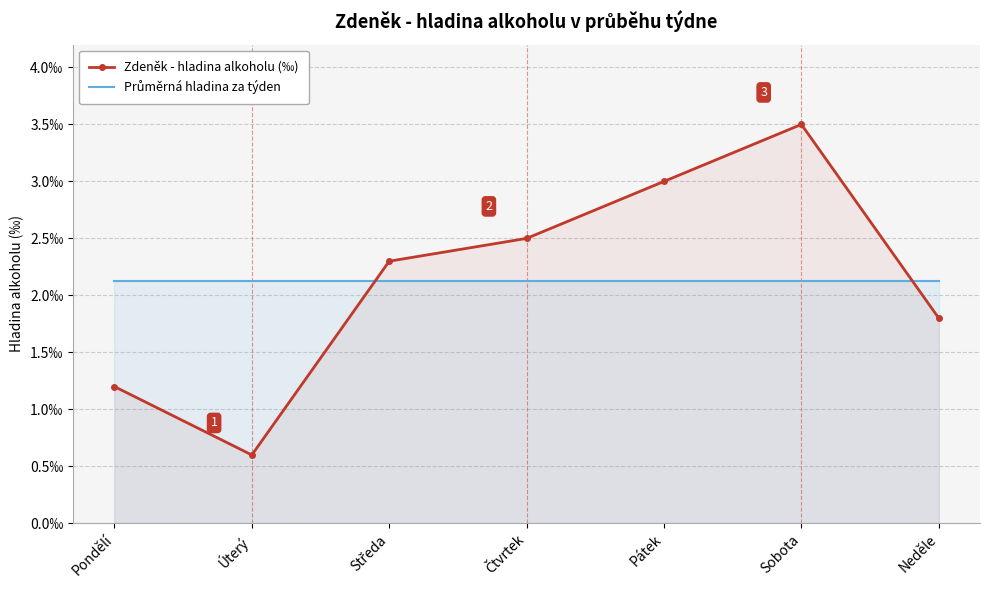

Is it true that Zdeněk - hladina alkoholu (‰) equals 4.1 at Středa?

False